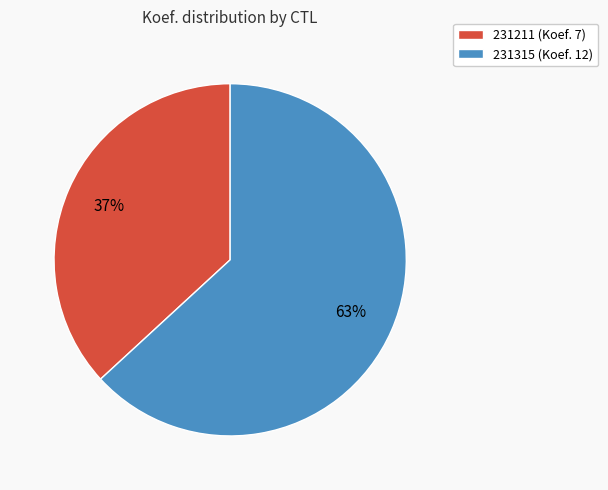

True or false: 231211 accounts for 46% of the total.

False